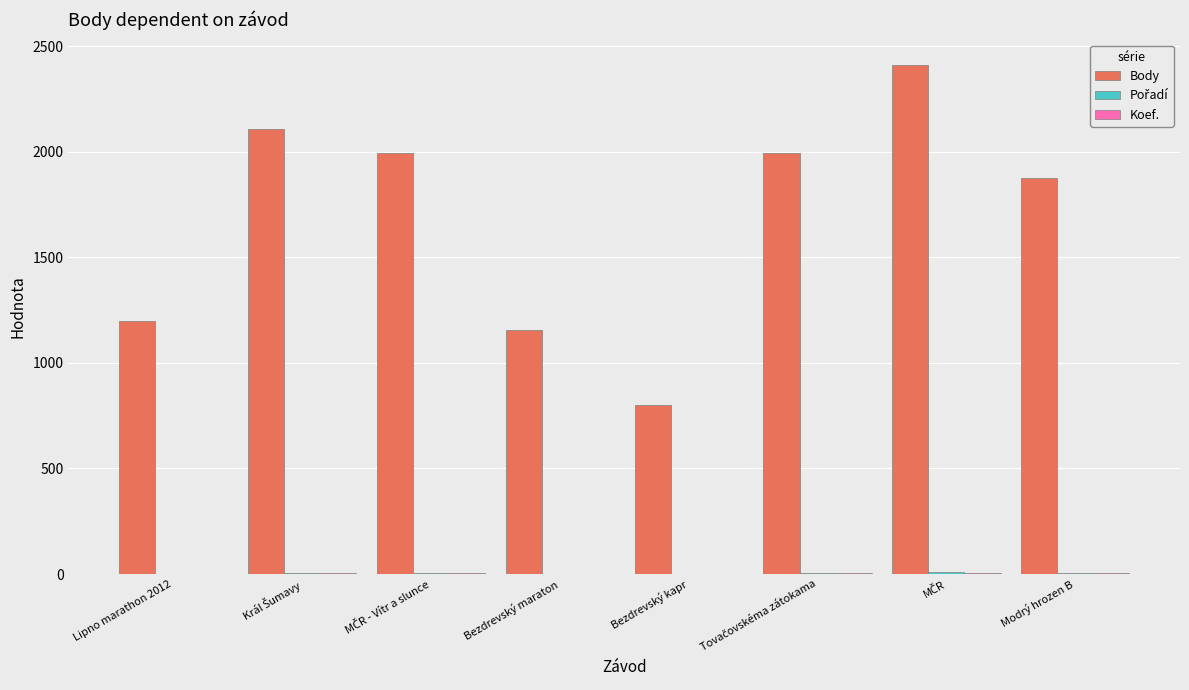

What is the highest value of the Body series?

2412